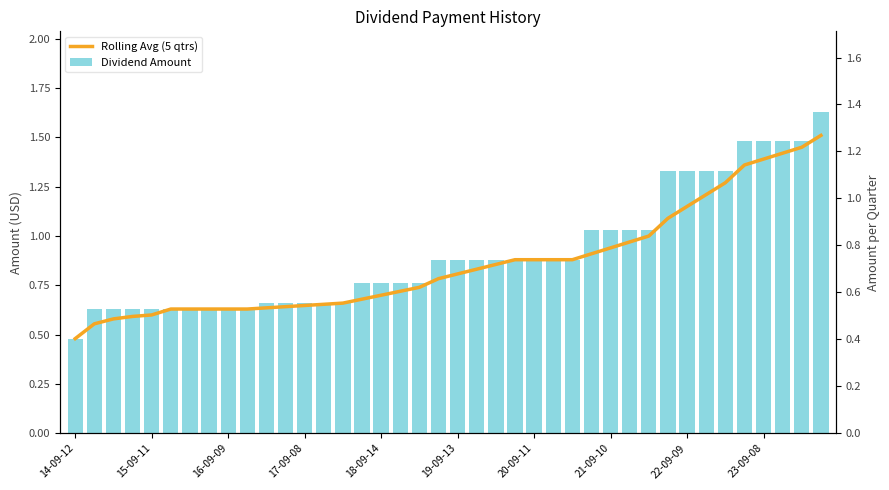

What are all the series names shown in the legend?

Rolling Avg (5 qtrs), Dividend Amount